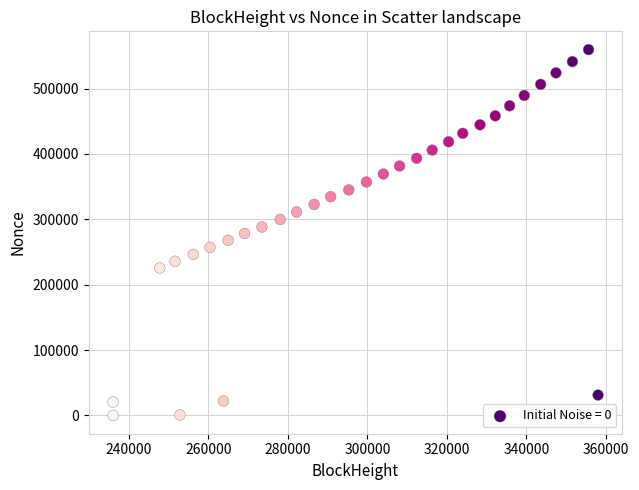

What is the range of X values (max minus min)?

121988